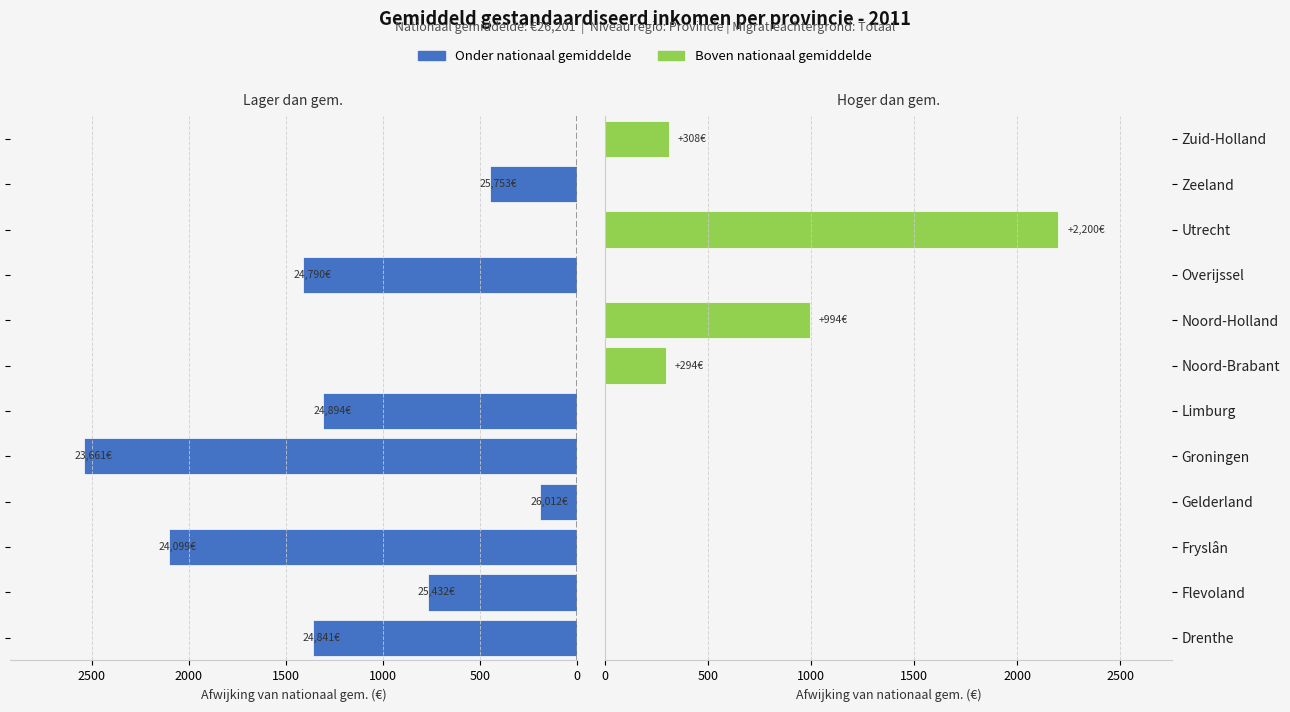

What are all the series names shown in the legend?

Onder nationaal gem., Boven nationaal gem.